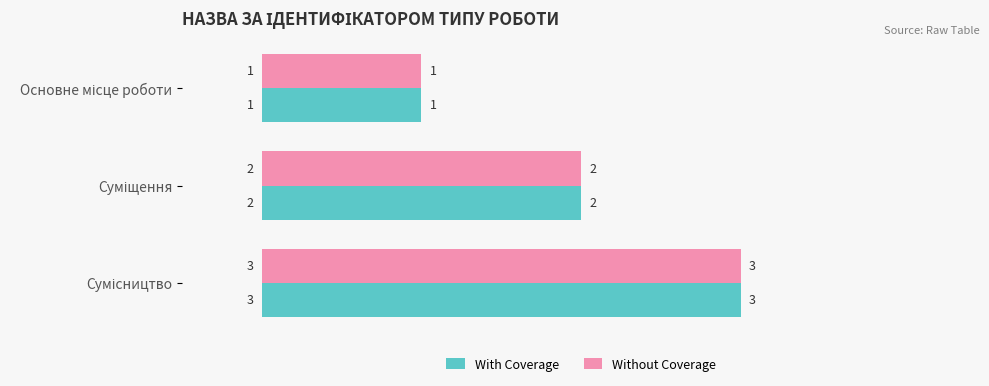

What is the maximum value for Without Coverage?

3